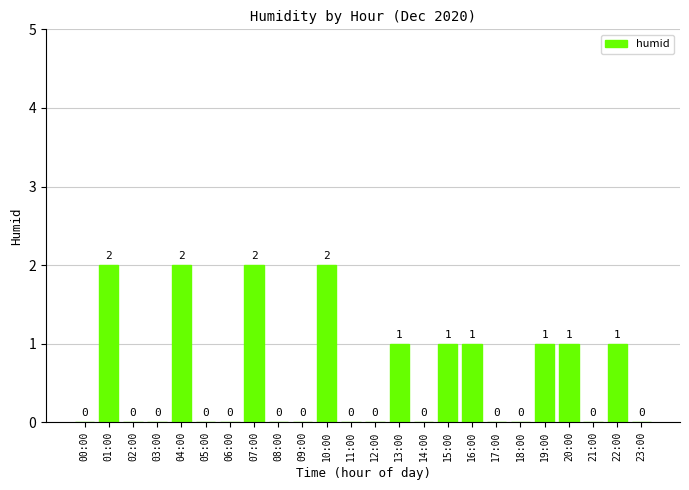

Count the number of categories in the chart.

24